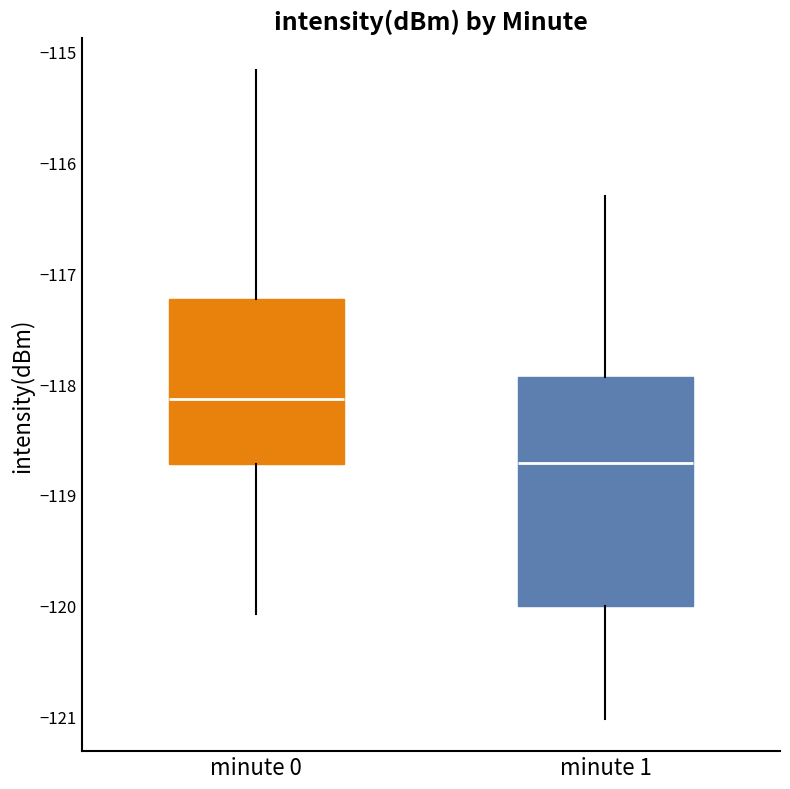

Reading left to right, transcribe this box plot: for each box, give where its median line is, the range the box spans, and where its two whiskers end, as read against the y-axis. The values are not printed on the chart, so give them approximately, as read against the axis.

minute 0: median -118.1, box -118.7 to -117.2, whiskers -120.1 to -115.2
minute 1: median -118.7, box -120.0 to -117.9, whiskers -121.0 to -116.3